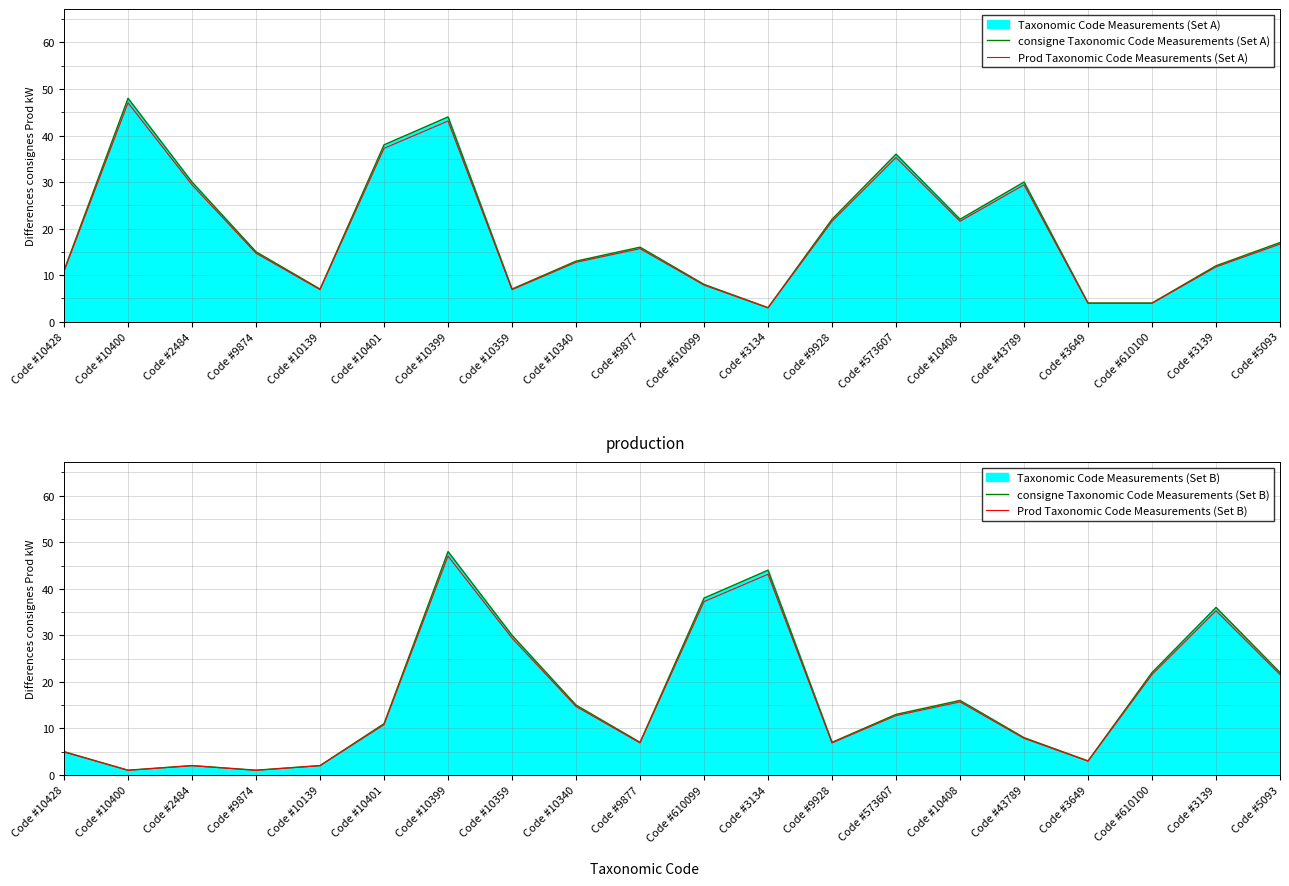

The value of consigne Taxonomic Code Measurements (Set A) at Code #3134 is 0.6. True or false?

False